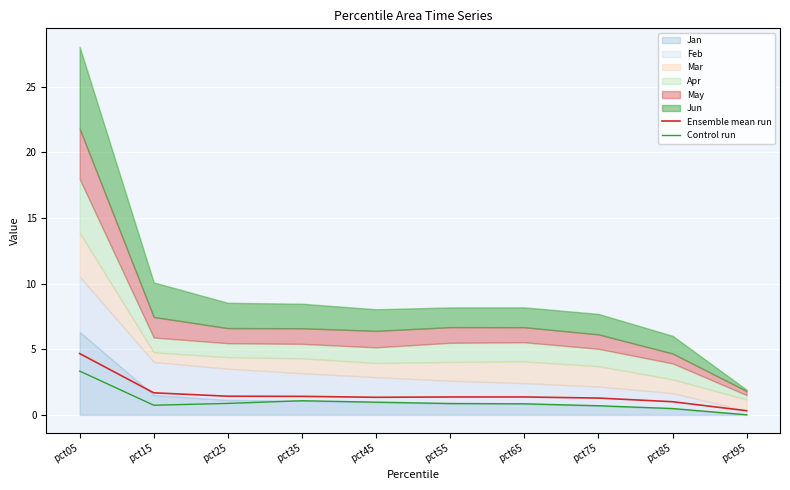

List the labels in order of Control run value, largest first.

pct05, pct35, pct45, pct25, pct55, pct65, pct15, pct75, pct85, pct95